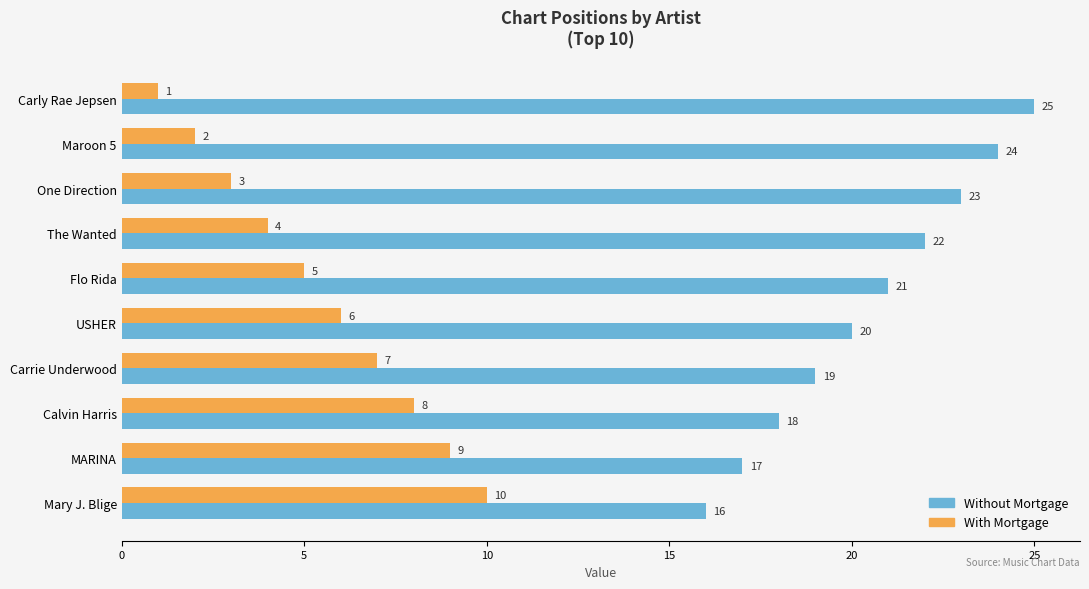

Count the Without Mortgage values in the range 18 to 23.

6